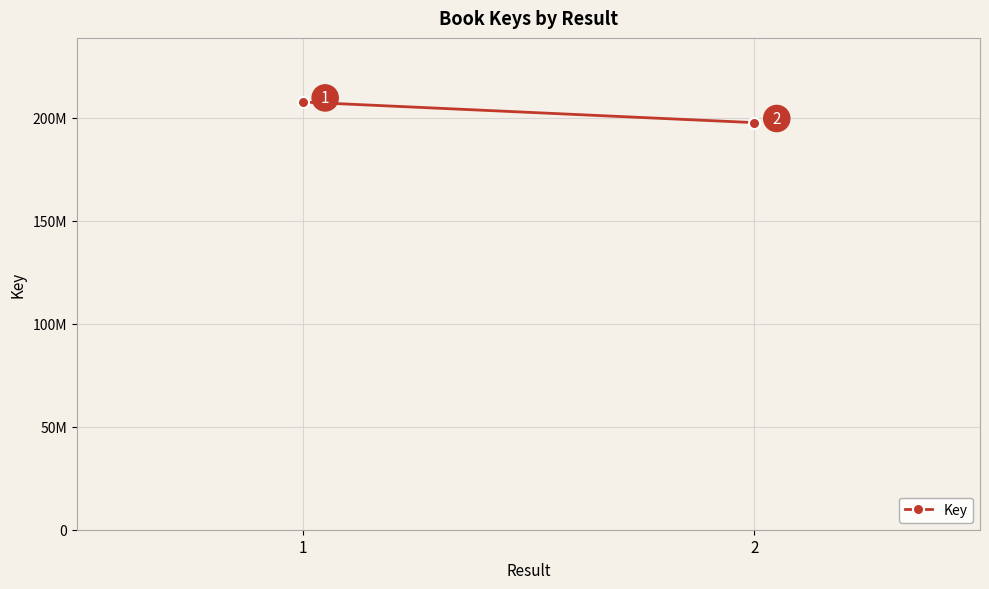

Reading left to right, list all the values displayed in this chart.

1=207576010	2=197584953